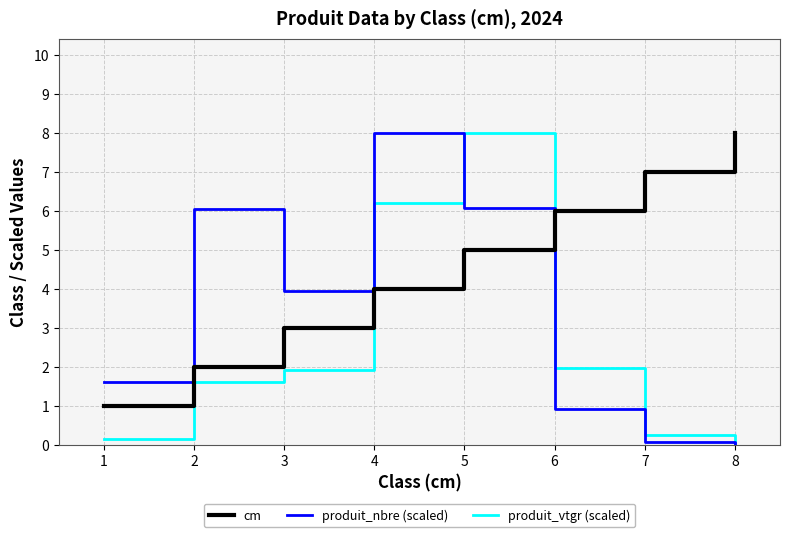

The value of produit_nbre (scaled) at 1 is 0.6. True or false?

False